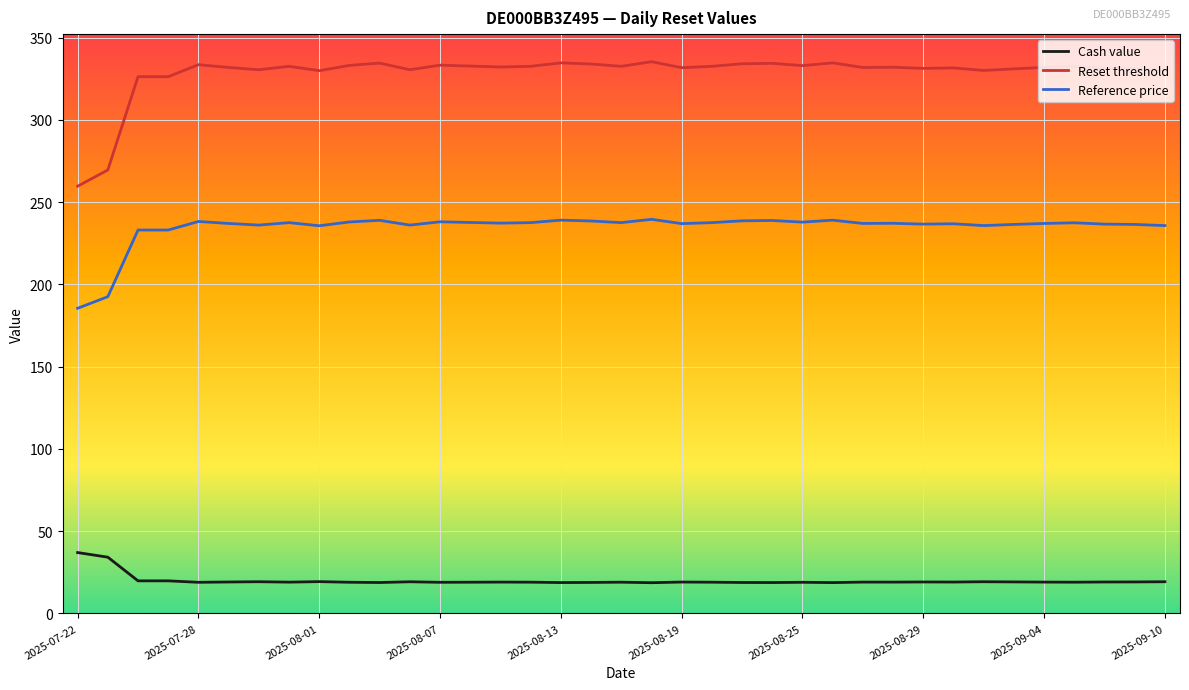

True or false: Cash value and Reference price intersect in this chart.

False